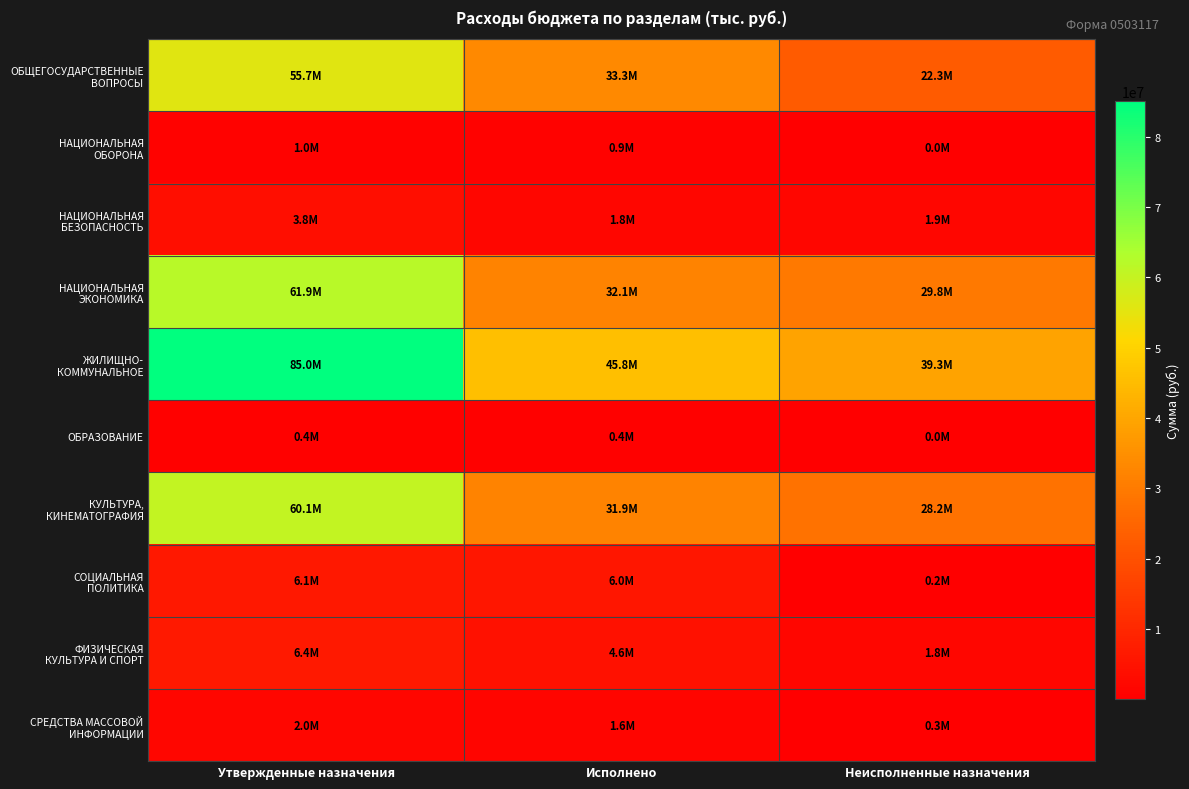

Rank the series by their maximum value, from lowest to highest.

ОБРАЗОВАНИЕ, НАЦИОНАЛЬНАЯ ОБОРОНА, СРЕДСТВА МАССОВОЙ ИНФОРМАЦИИ, НАЦИОНАЛЬНАЯ БЕЗОПАСНОСТЬ, СОЦИАЛЬНАЯ ПОЛИТИКА, ФИЗИЧЕСКАЯ КУЛЬТУРА И СПОРТ, ОБЩЕГОСУДАРСТВЕННЫЕ ВОПРОСЫ, КУЛЬТУРА, КИНЕМАТОГРАФИЯ, НАЦИОНАЛЬНАЯ ЭКОНОМИКА, ЖИЛИЩНО- КОММУНАЛЬНОЕ